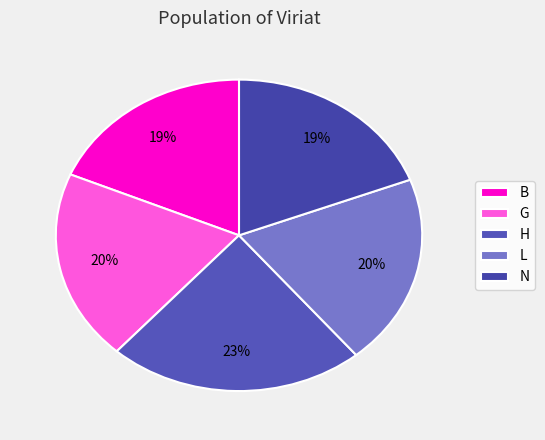

Does L represent more than half of the total?

No